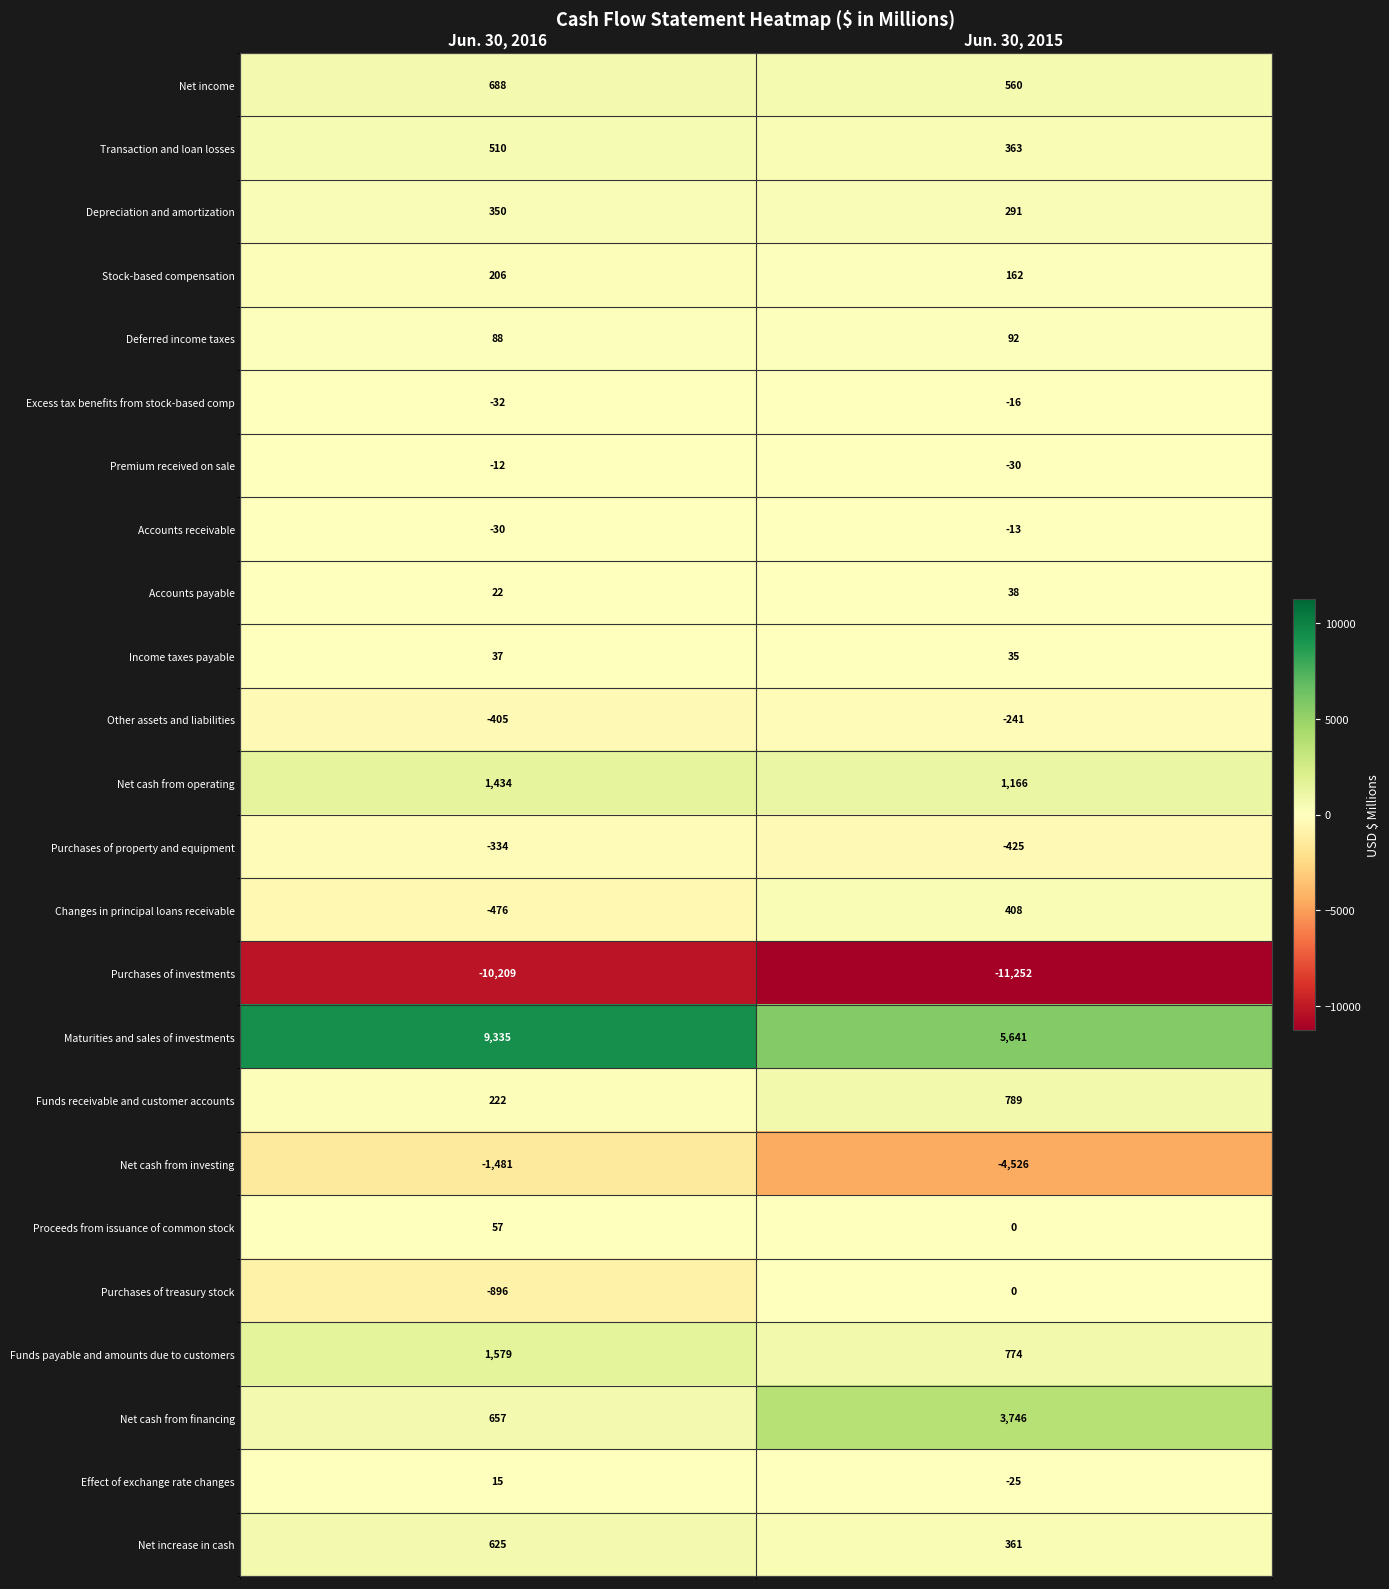

What is the sum of the Net cash from operating values at Jun. 30, 2016 and Jun. 30, 2015?

2600